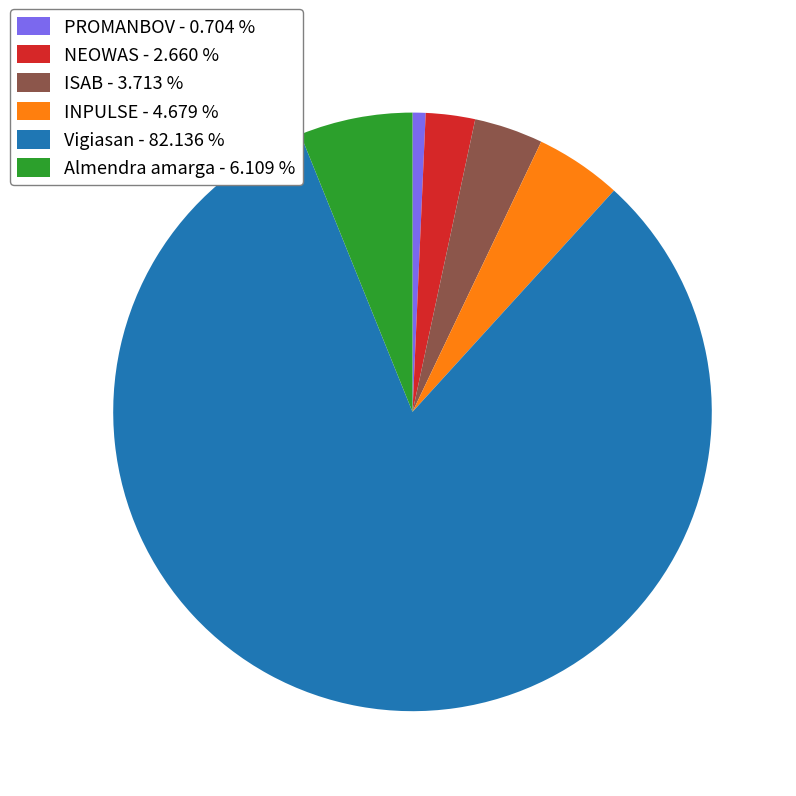

Do Vigiasan - 82.136 % and ISAB - 3.713 % together represent more than half of the pie?

Yes